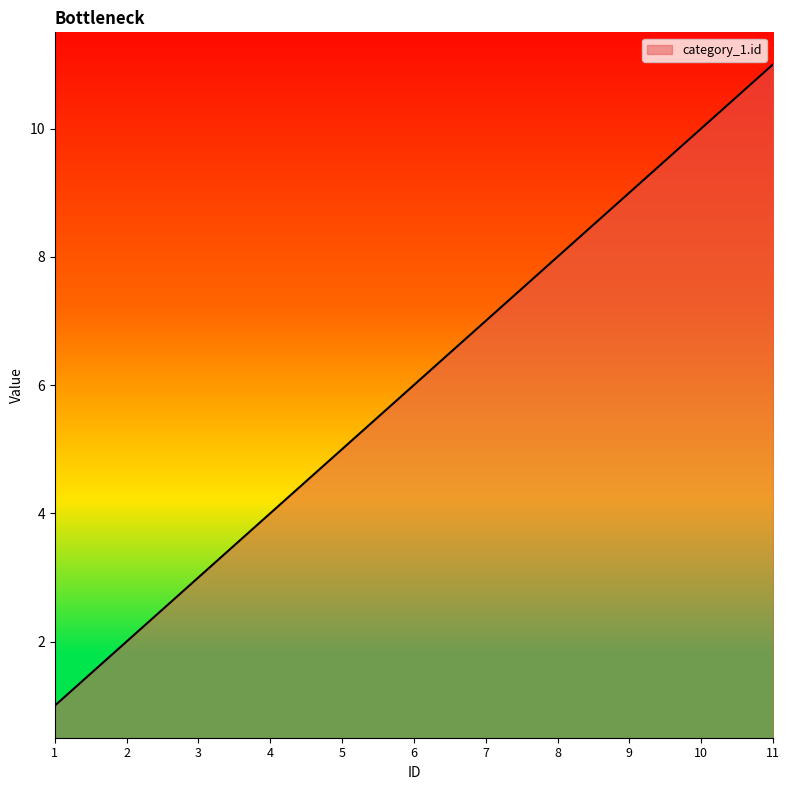

Reading left to right, what are all the values shown in this chart?

1	2	3	4	5	6	7	8	9	10	11